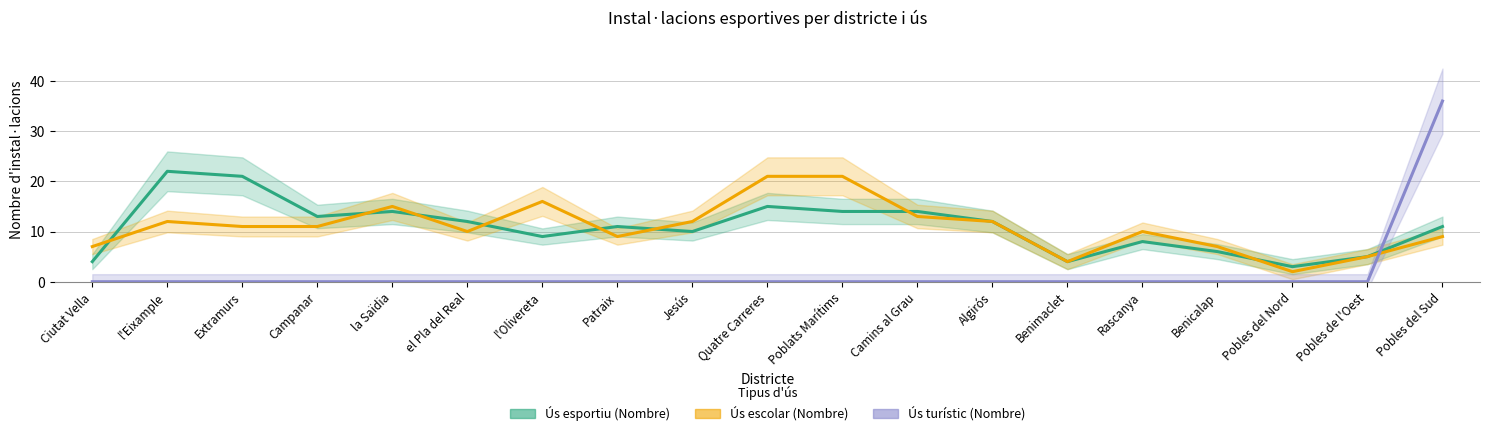

What is the difference between the highest and lowest values at Pobles de l'Oest?

5